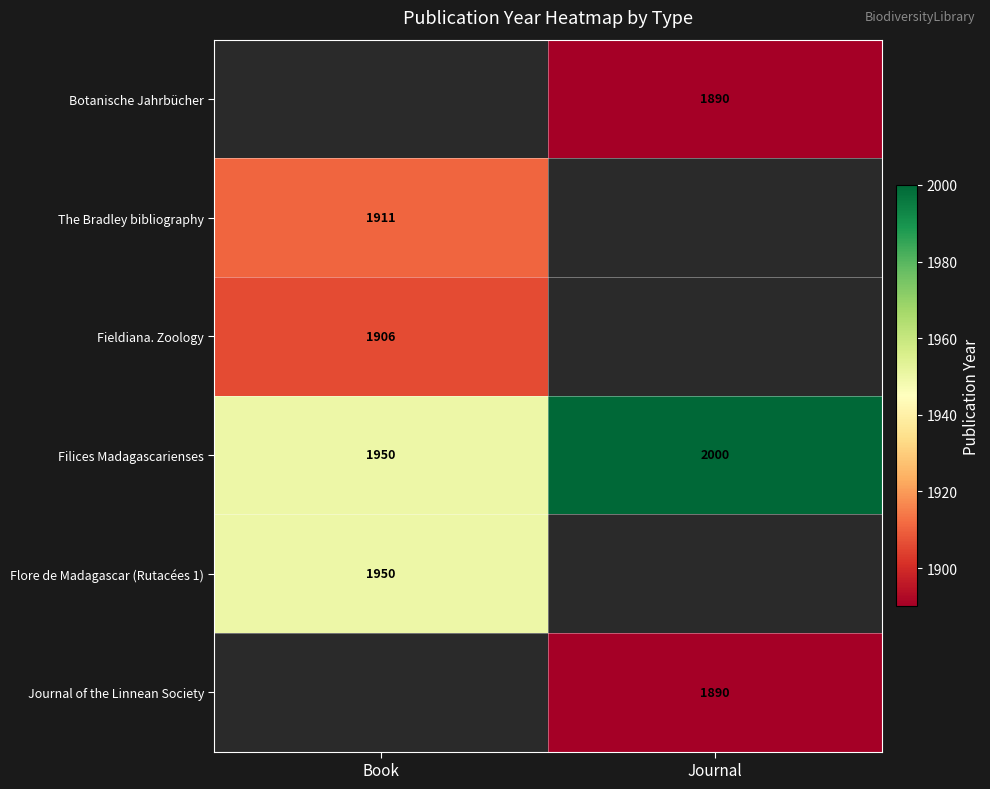

The Journal of the Linnean Society series shows 1890 at Journal. True or false?

True